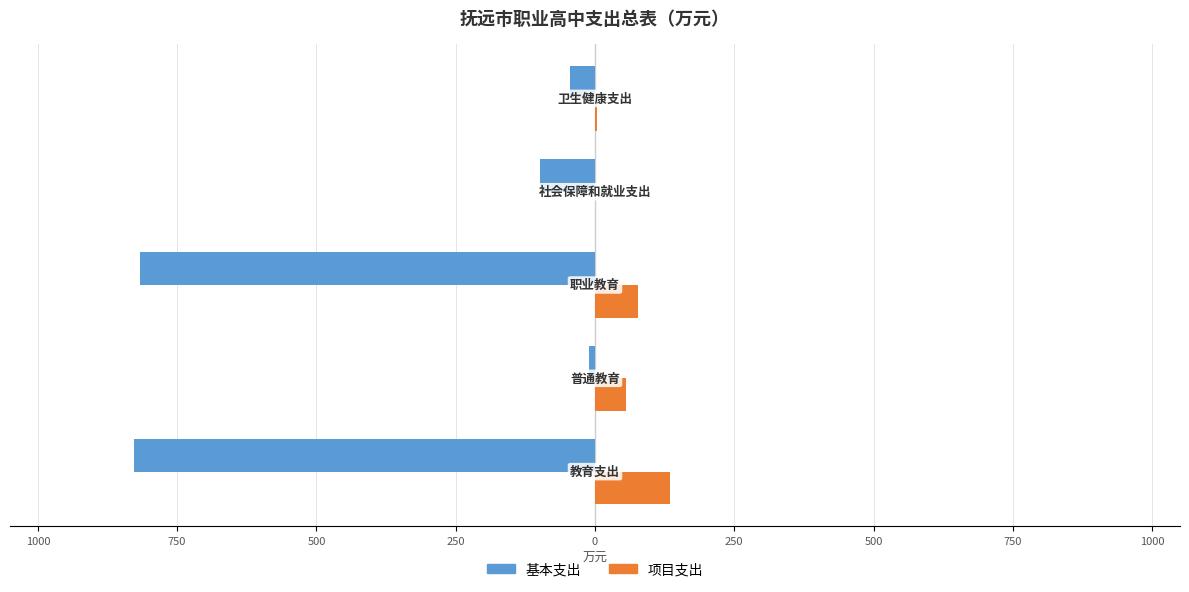

What are all the series names shown in the legend?

基本支出, 项目支出